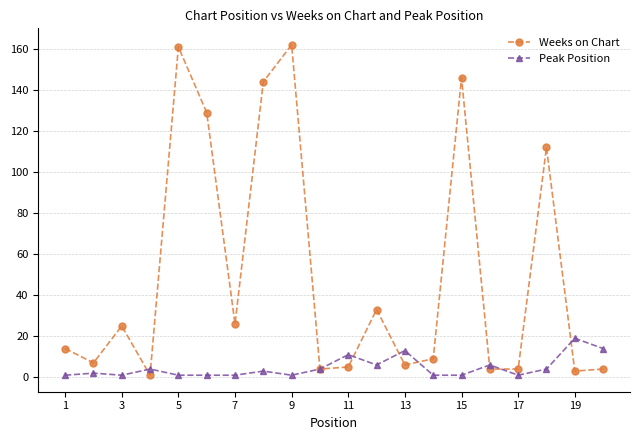

What is the maximum value for Weeks on Chart?

162